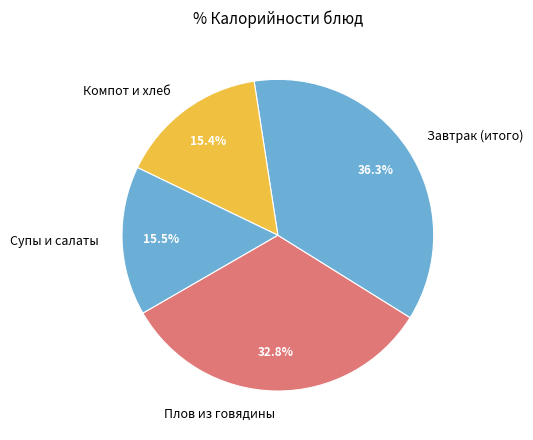

Approximately how many times larger is the value at Плов из говядины compared to Супы и салаты?

2.1